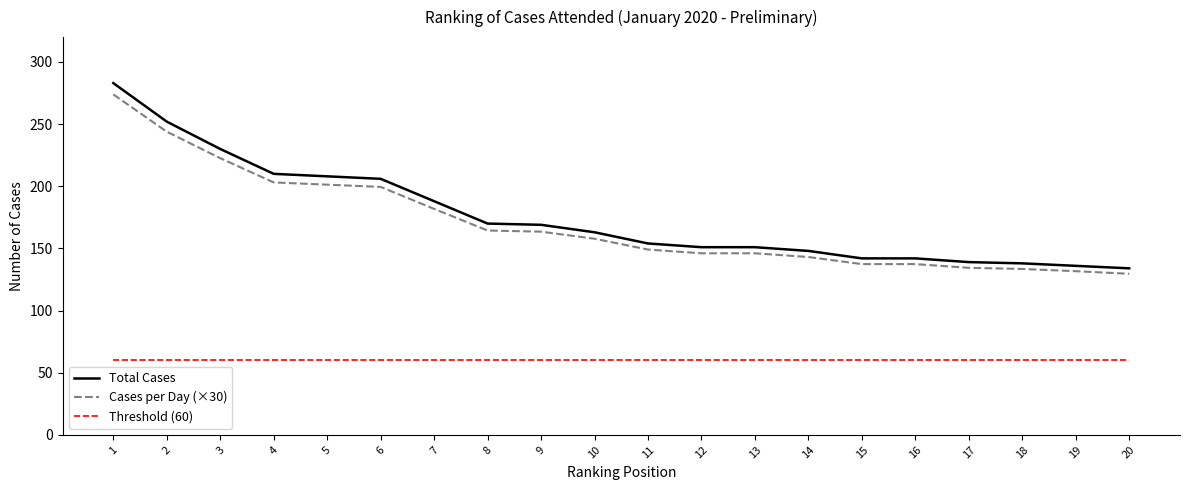

True or false: Cases per Day (×30) and Threshold (60) cross at least once.

False